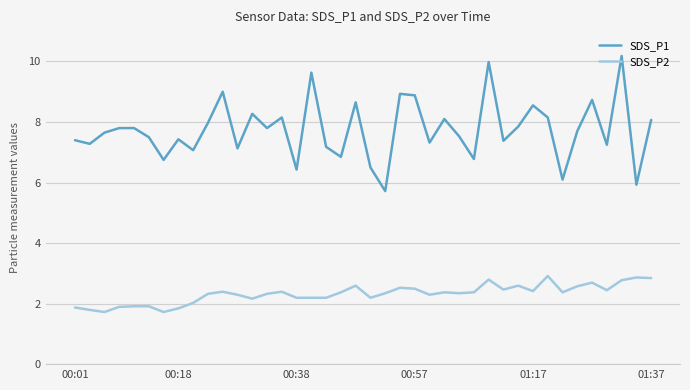

True or false: SDS_P2 and SDS_P1 intersect in this chart.

False